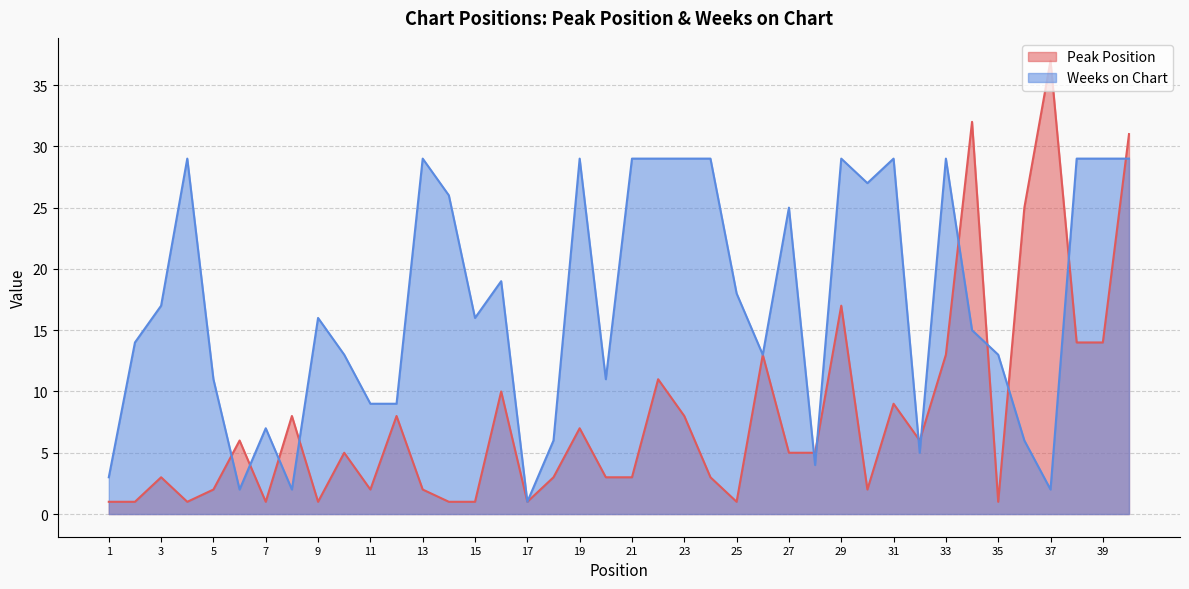

Rank the series by their average value, from lowest to highest.

Peak Position, Weeks on Chart